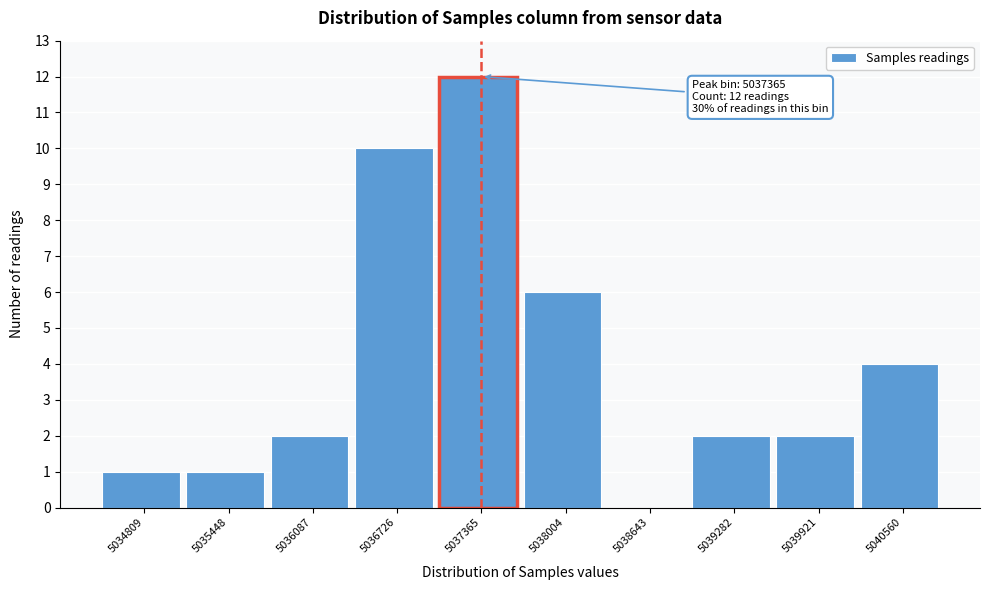

Reading right to left, list all the values displayed in this chart.

5040560=4	5039921=2	5039282=2	5038643=0	5038004=6	5037365=12	5036726=10	5036087=2	5035448=1	5034809=1